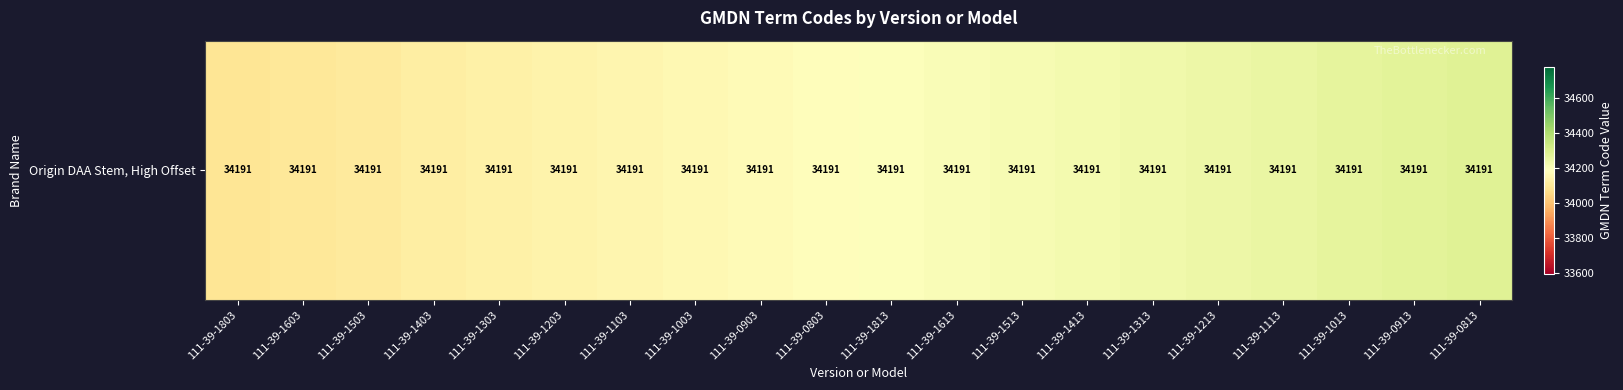

Which category has the lowest value across all series?

111-39-1803